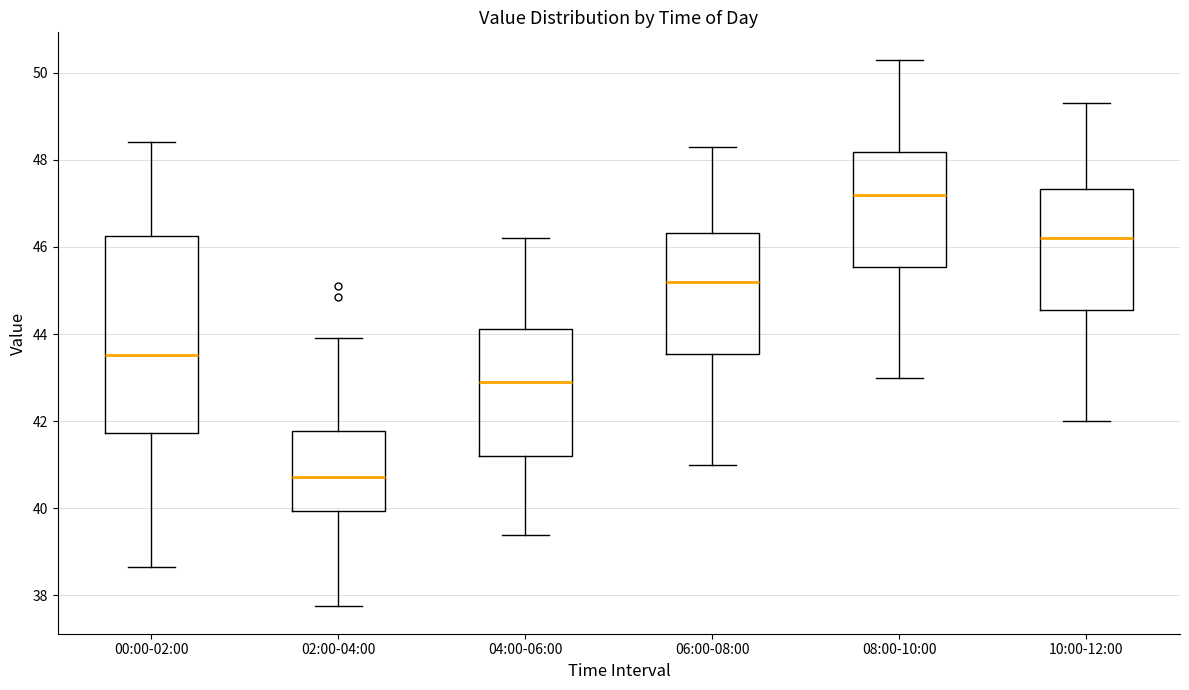

Which box is the tallest, from its lower edge to its upper edge?

00:00-02:00